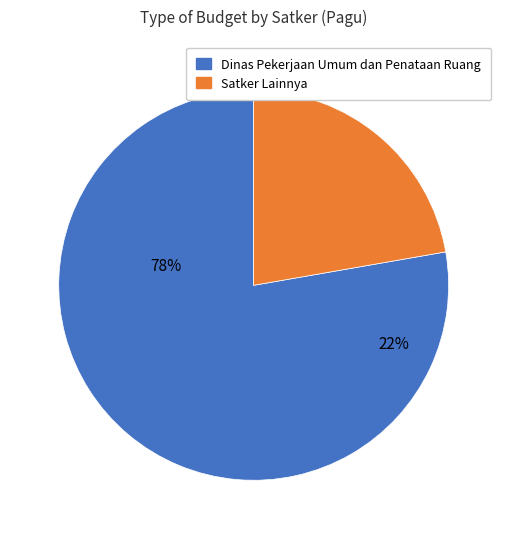

What is the largest slice in the pie chart?

Dinas Pekerjaan Umum dan Penataan Ruang